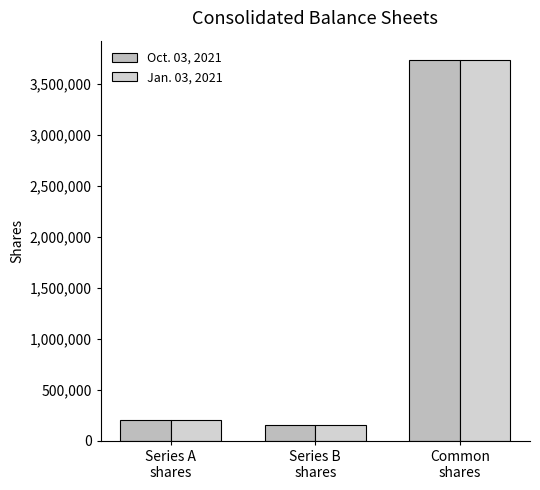

Which category has the highest value in the Oct. 03, 2021 series?

Common
shares